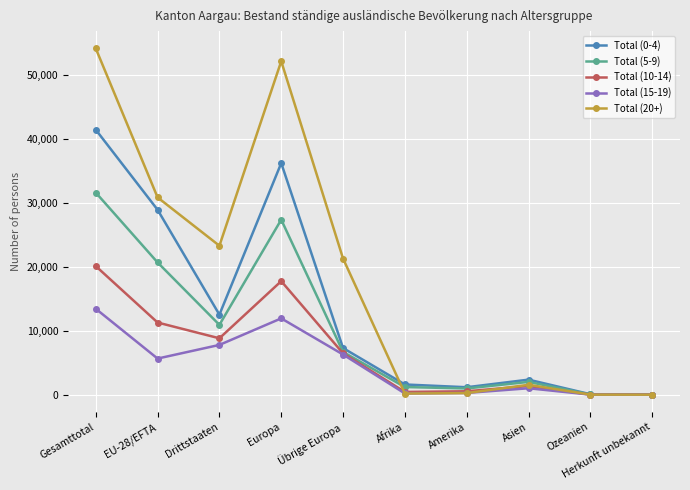

What is the label of the 5th point from the left?

Übrige Europa